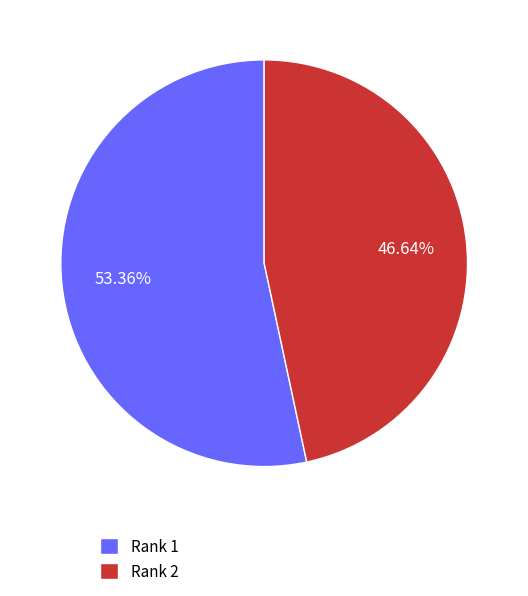

Approximately how many times larger is the value at Rank 1 compared to Rank 2?

1.1